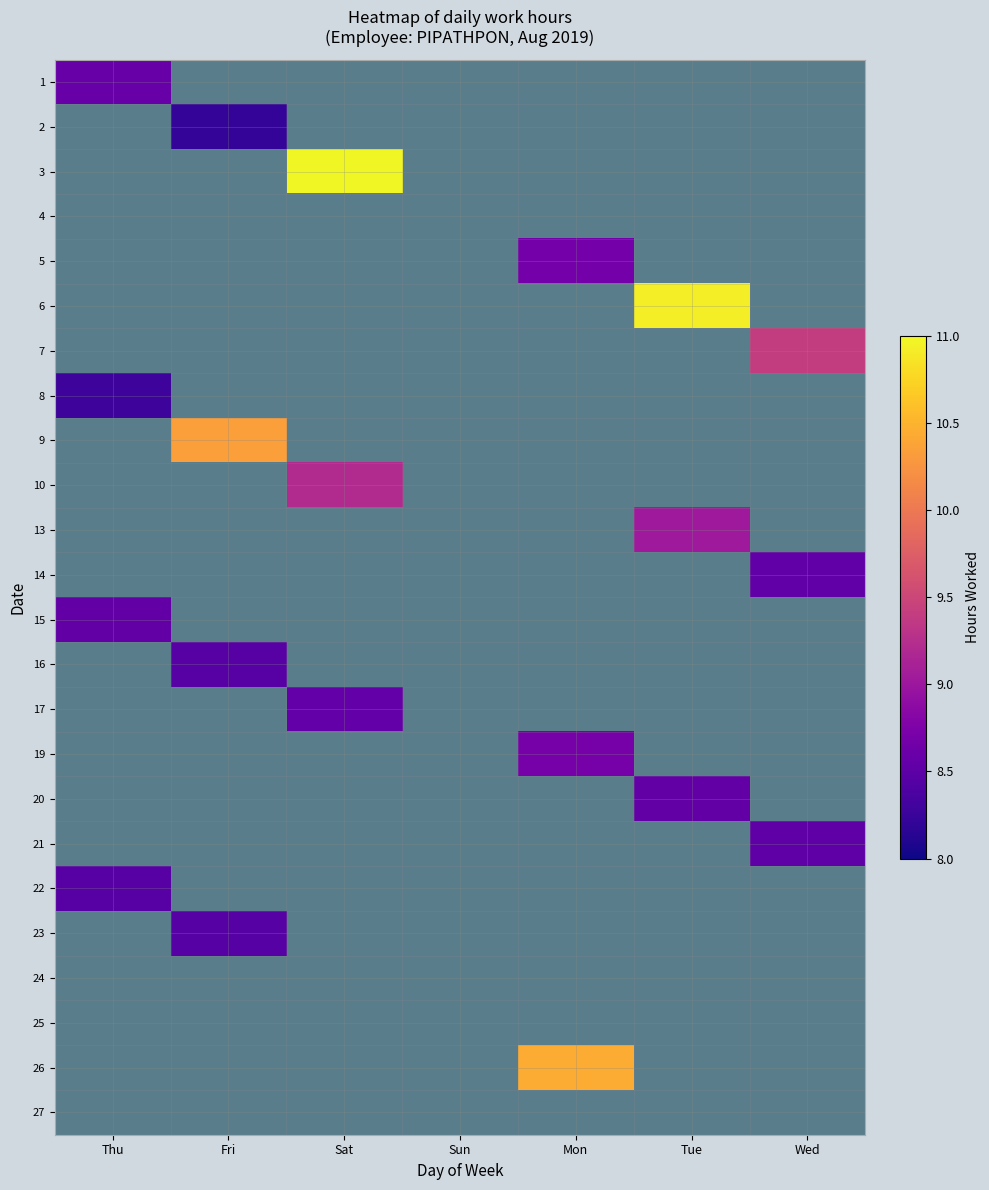

At how many categories does at least one series exceed 10?

4